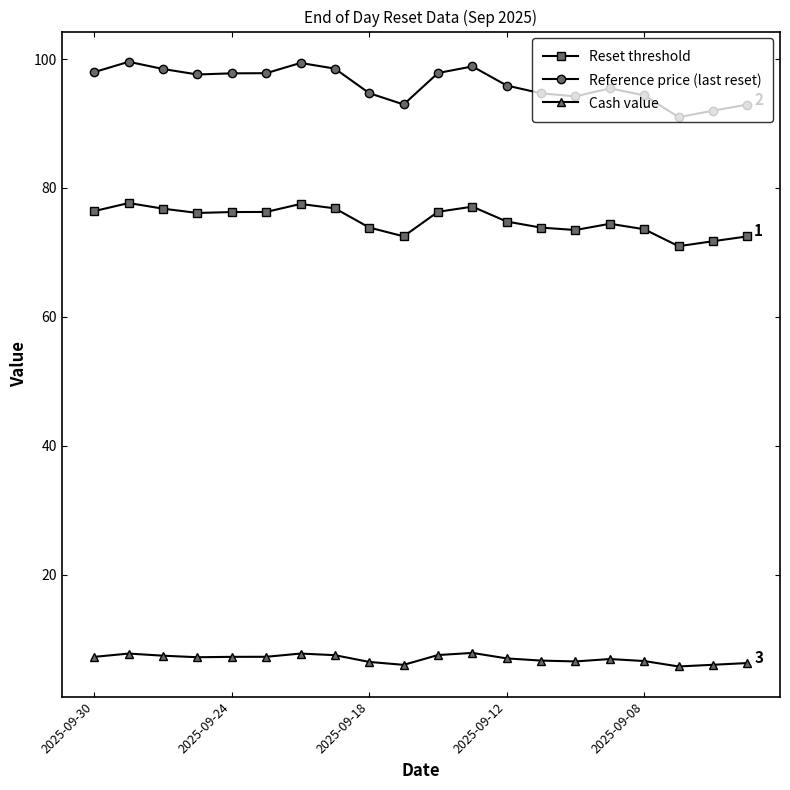

True or false: Reset threshold and Cash value intersect in this chart.

False